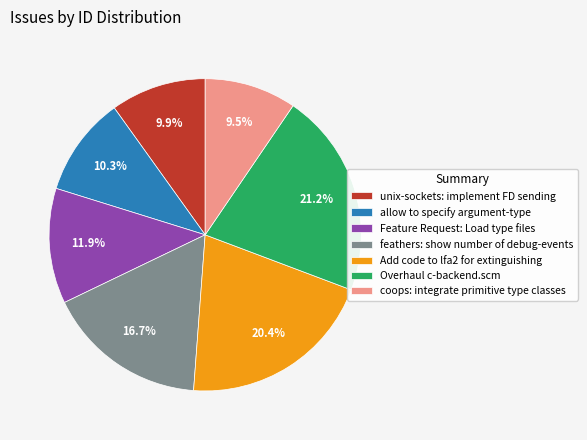

Which has a higher value, allow to specify argument-type or coops: integrate primitive type classes?

allow to specify argument-type